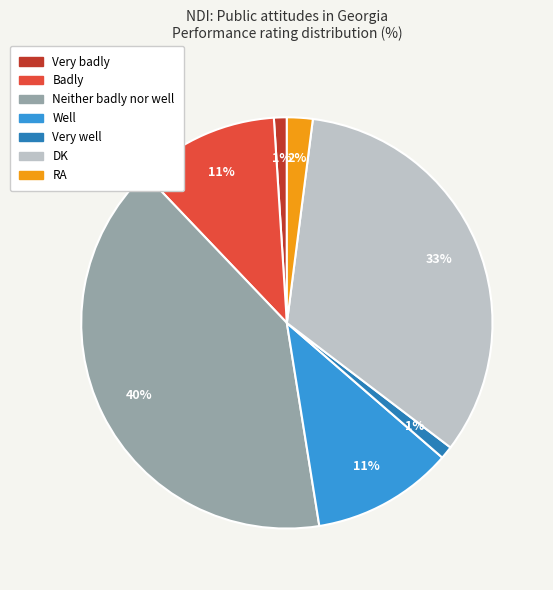

What percentage is the Very well slice, to the nearest percent?

1%